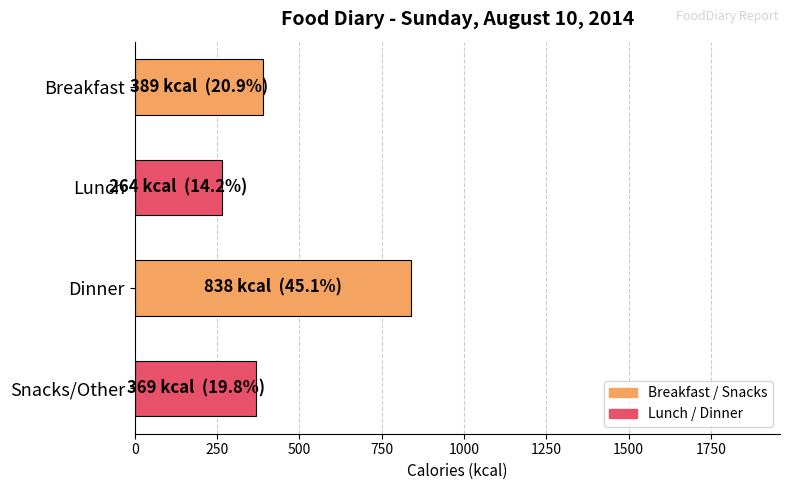

What value does the data have at Dinner, to the nearest 100?

800